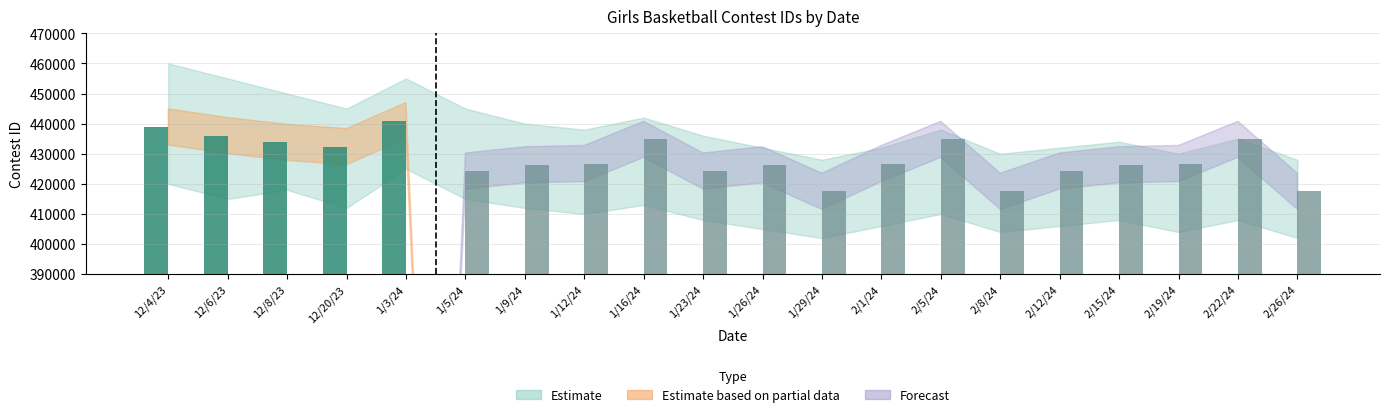

What is the greatest value displayed?

441019